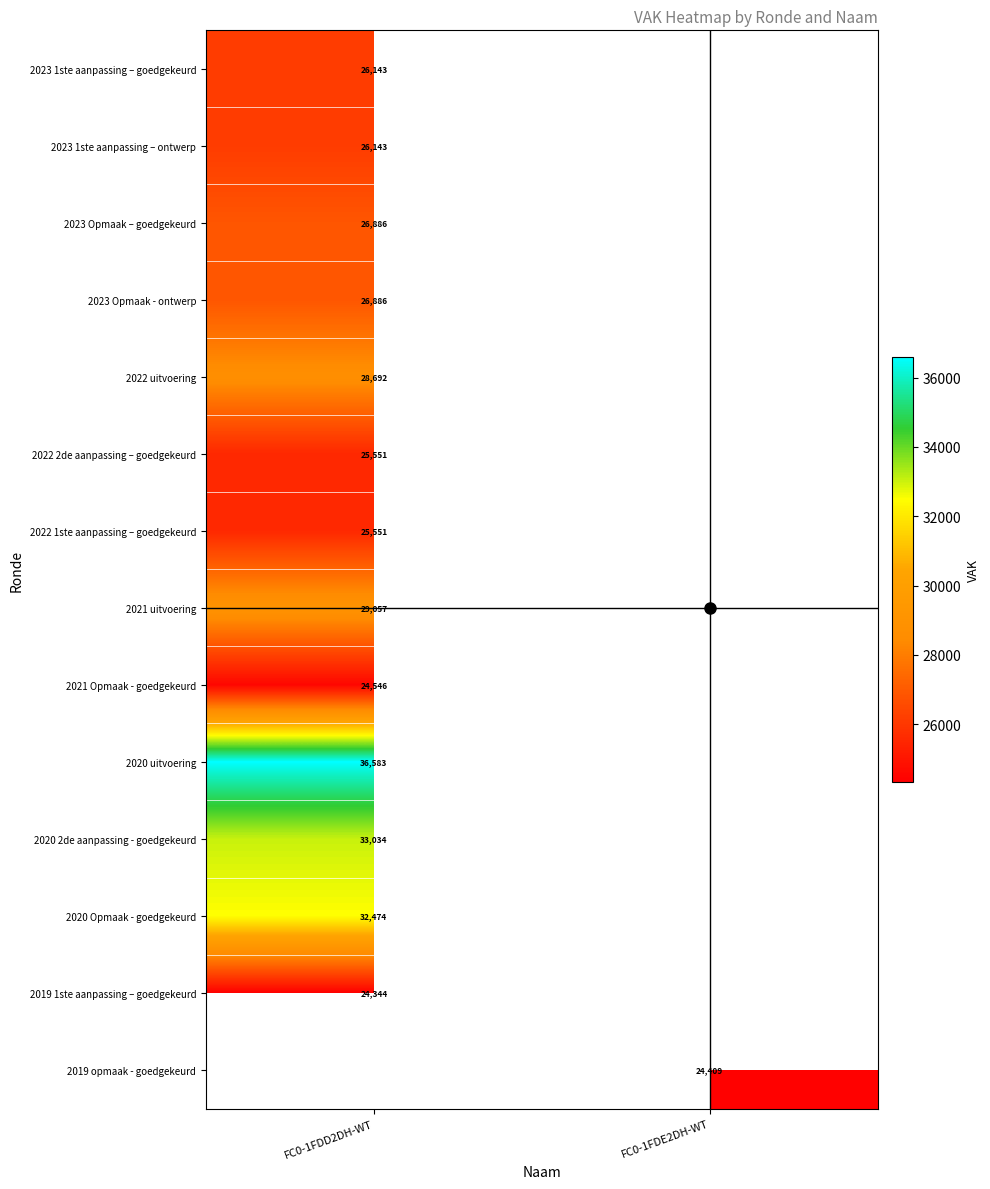

Which category has the highest value across all series?

FC0-1FDD2DH-WT